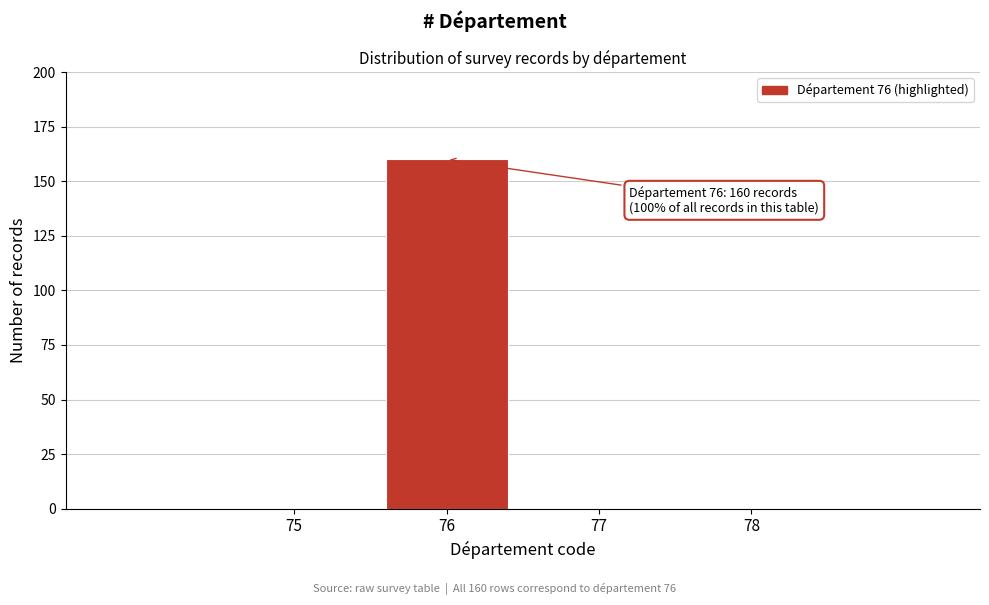

Which range on the x-axis has the tallest bar?

75.5 to 76.5